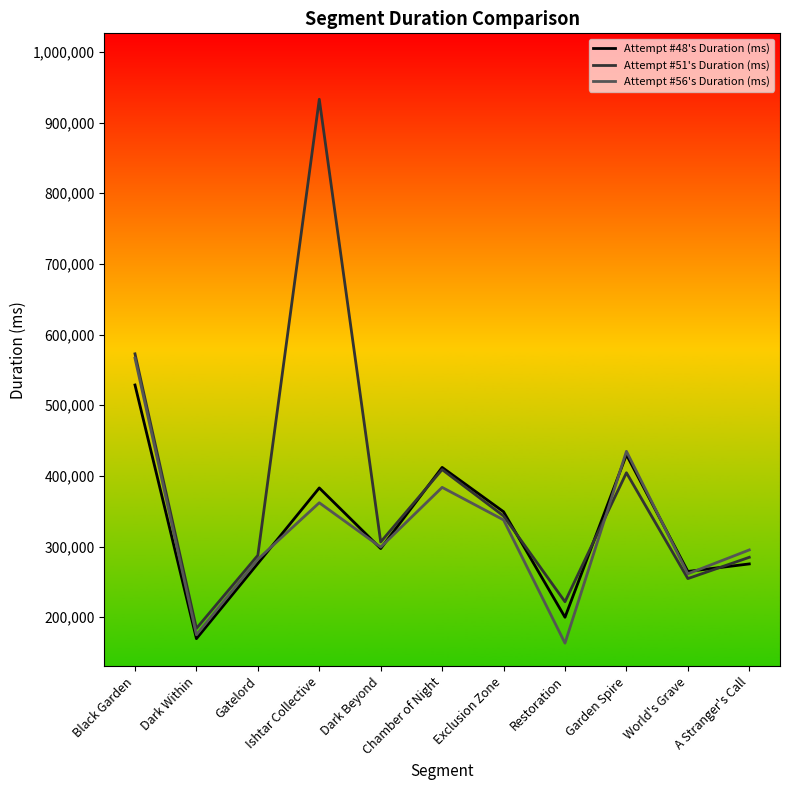

How many lines are shown in the chart?

3